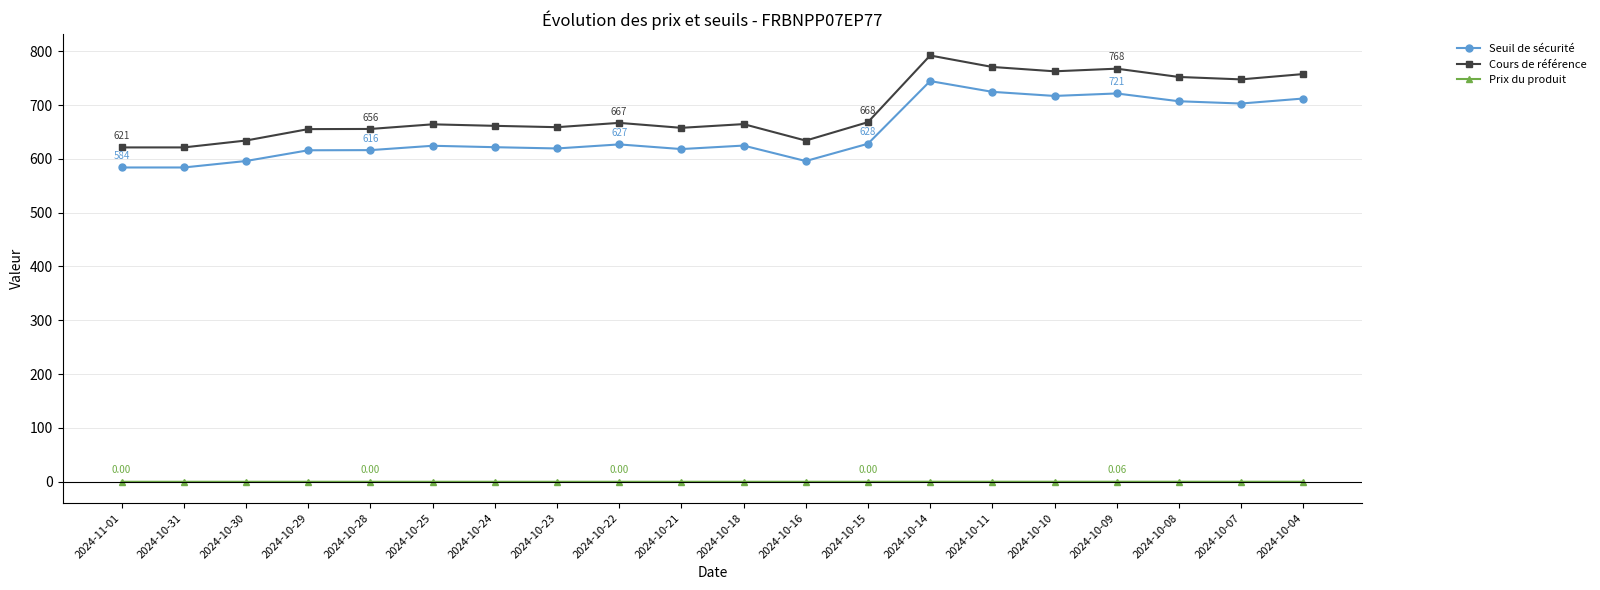

What position from the left is 2024-10-04?

20